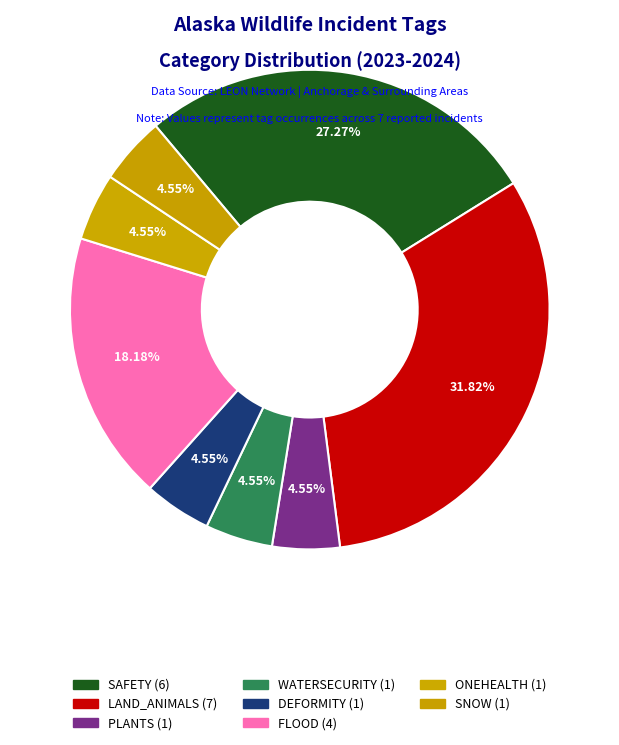

How many segments does this pie chart have?

8